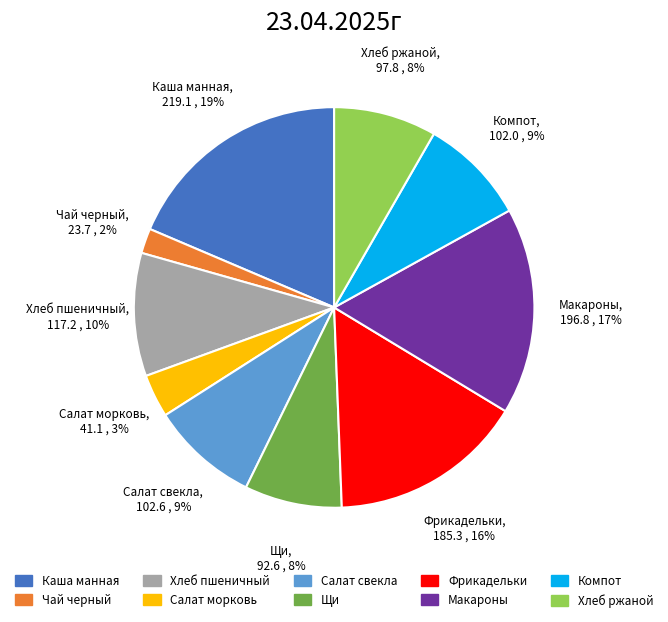

Does Хлеб пшеничный represent more than half of the total?

No